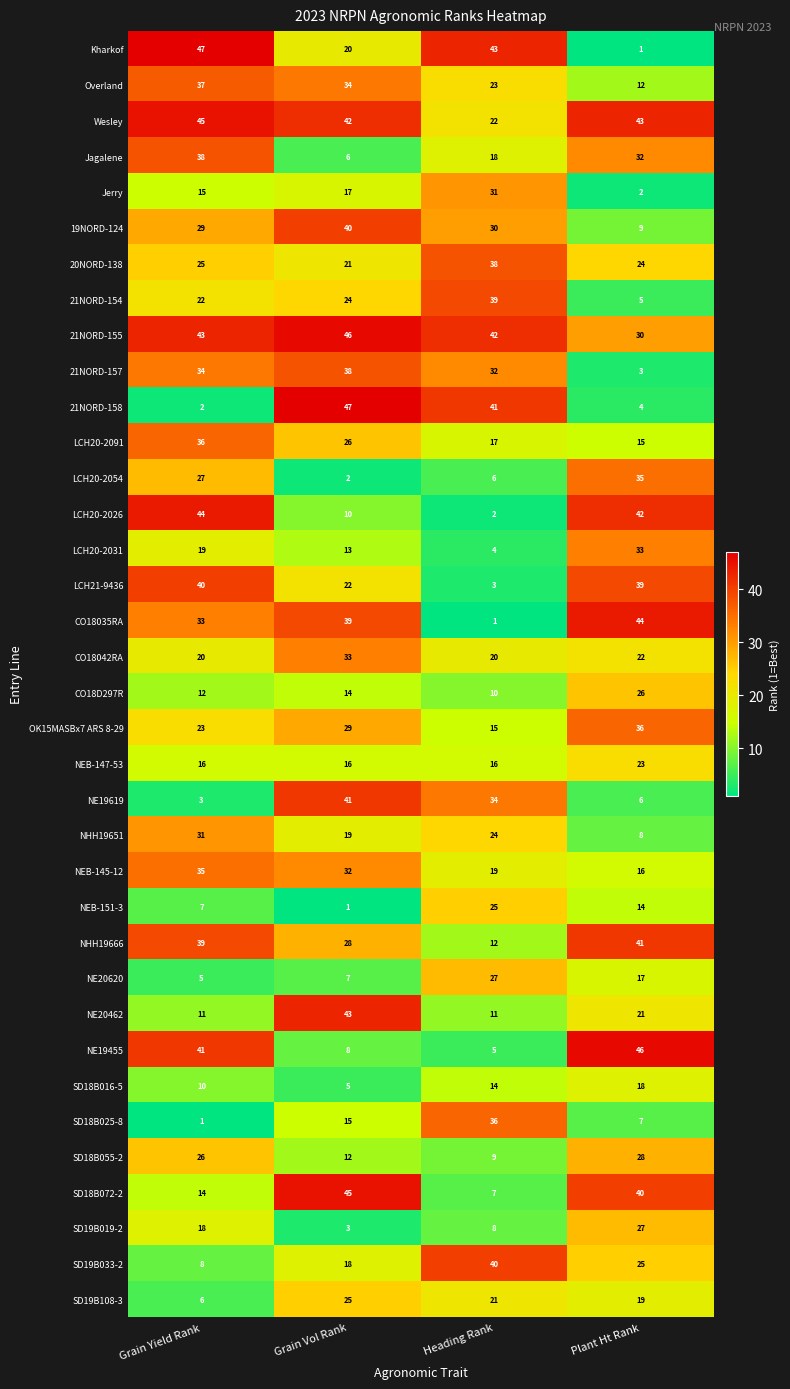

At Grain Vol Rank, list the series in order from largest to smallest.

21NORD-158, 21NORD-155, SD18B072-2, NE20462, Wesley, NE19619, 19NORD-124, CO18035RA, 21NORD-157, Overland, CO18042RA, NEB-145-12, OK15MASBx7 ARS 8-29, NHH19666, LCH20-2091, SD19B108-3, 21NORD-154, LCH21-9436, 20NORD-138, Kharkof, NHH19651, SD19B033-2, Jerry, NEB-147-53, SD18B025-8, CO18D297R, LCH20-2031, SD18B055-2, LCH20-2026, NE19455, NE20620, Jagalene, SD18B016-5, SD19B019-2, LCH20-2054, NEB-151-3